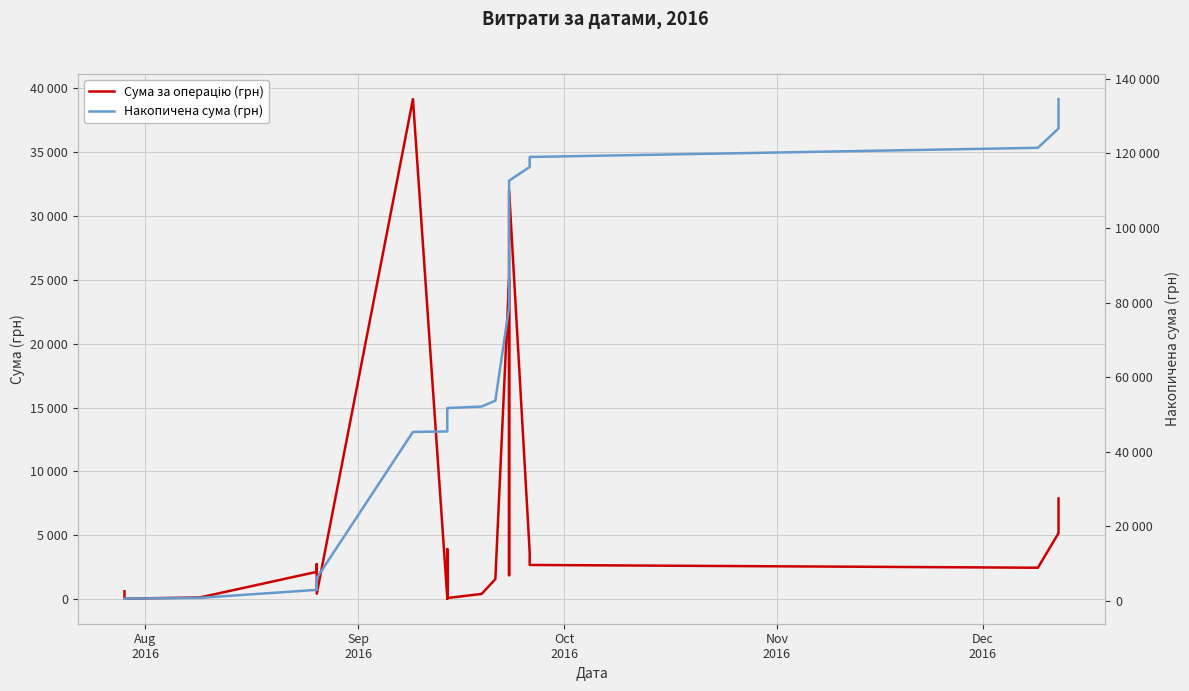

What is the difference between the maximum and minimum values in the Сума за операцію (грн) series?

39119.2